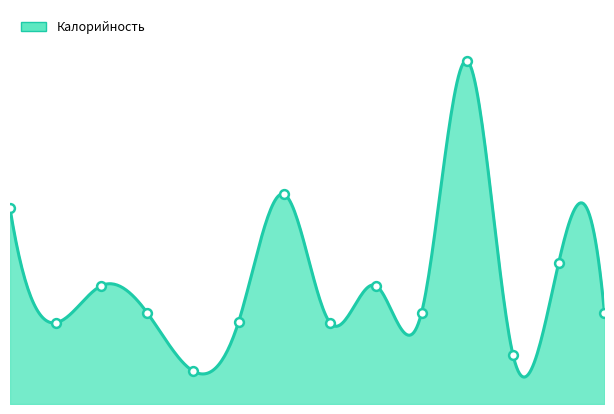

What is the ratio of the value at Макаронные изд. to the value at Компот из яблок?

4.0